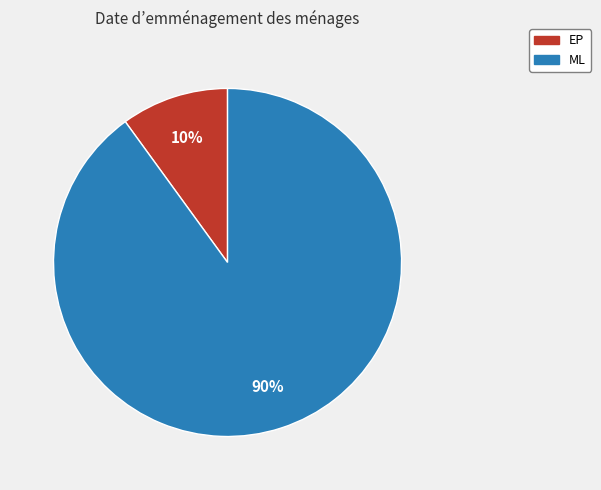

Which slice is the smallest?

EP